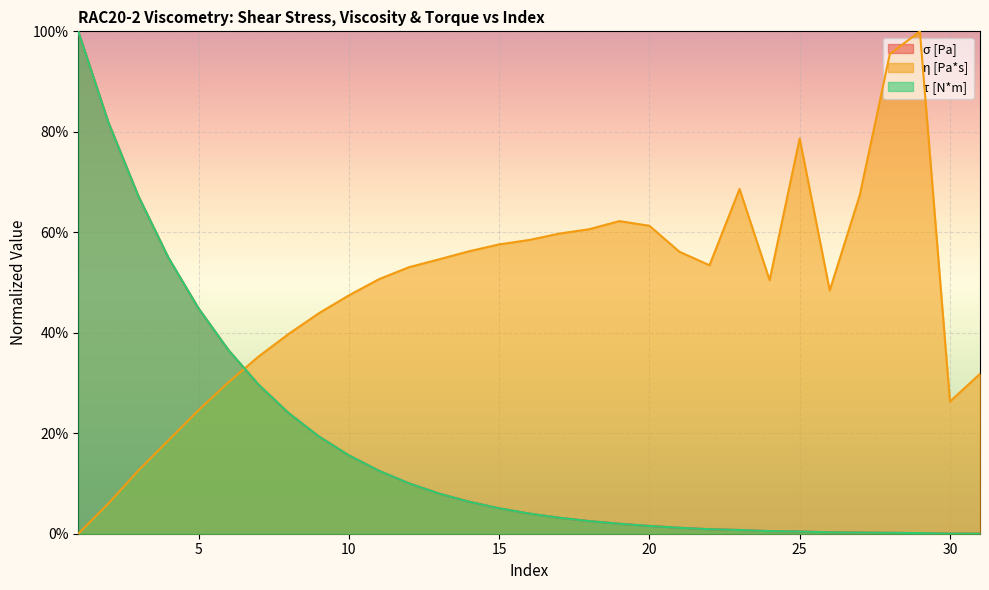

How many lines are shown in the chart?

3